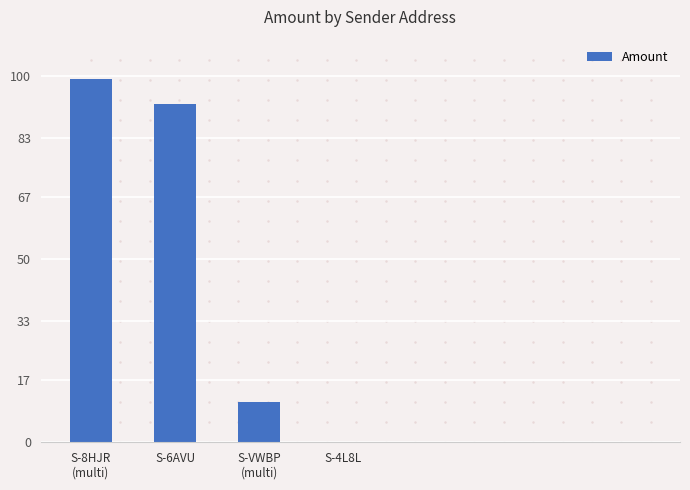

Reading left to right, extract all data points from this chart.

99.3	92.3	11.0	0.0